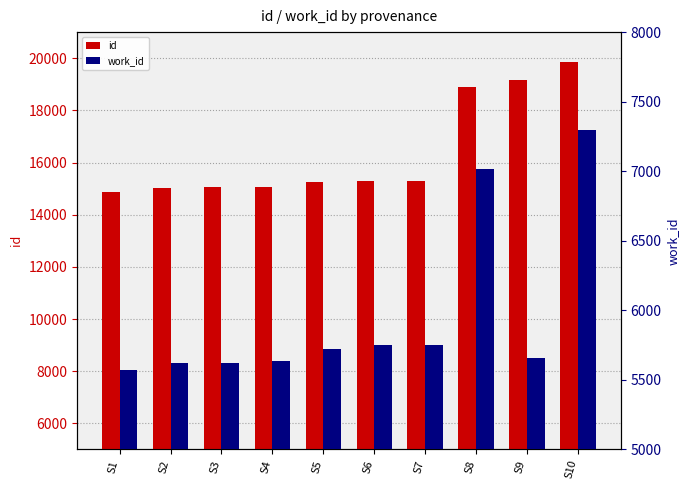

The id series shows 15309 at S6. True or false?

True